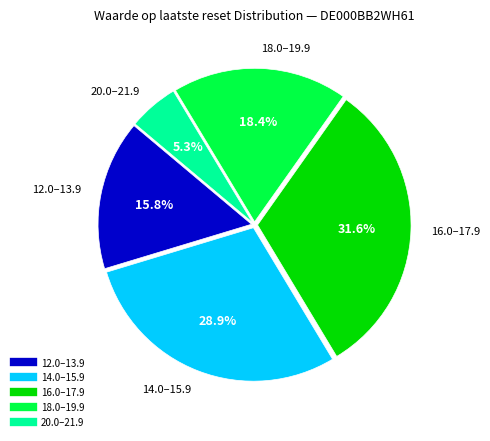

Does any single category account for the majority?

No